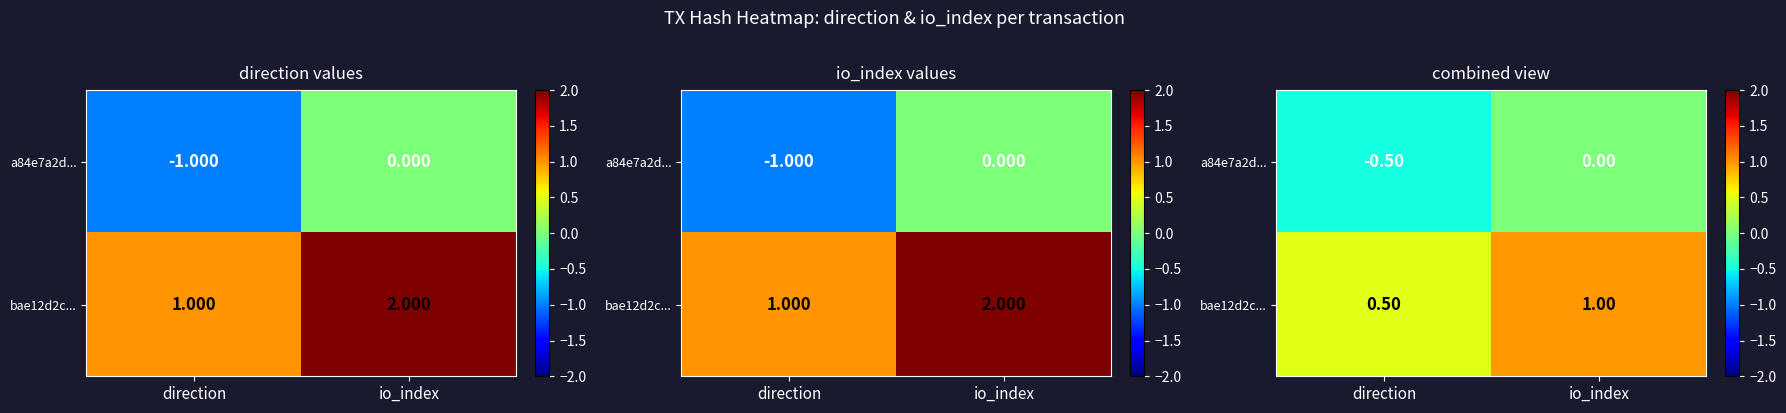

How many series are shown in this chart?

2